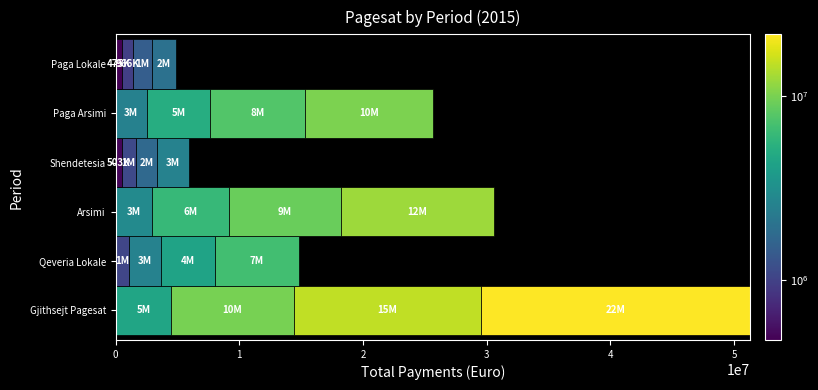

What is the sum of the Paga Lokale values at Janar Dhjetor and Janar Qershor?

2940523.5